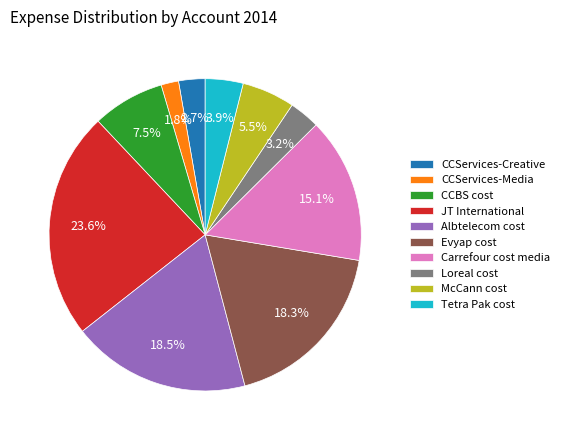

Is Carrefour cost media the majority of the pie?

No